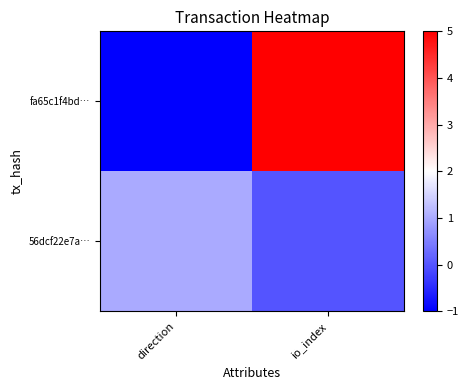

Between direction and io_index, which is larger?

io_index